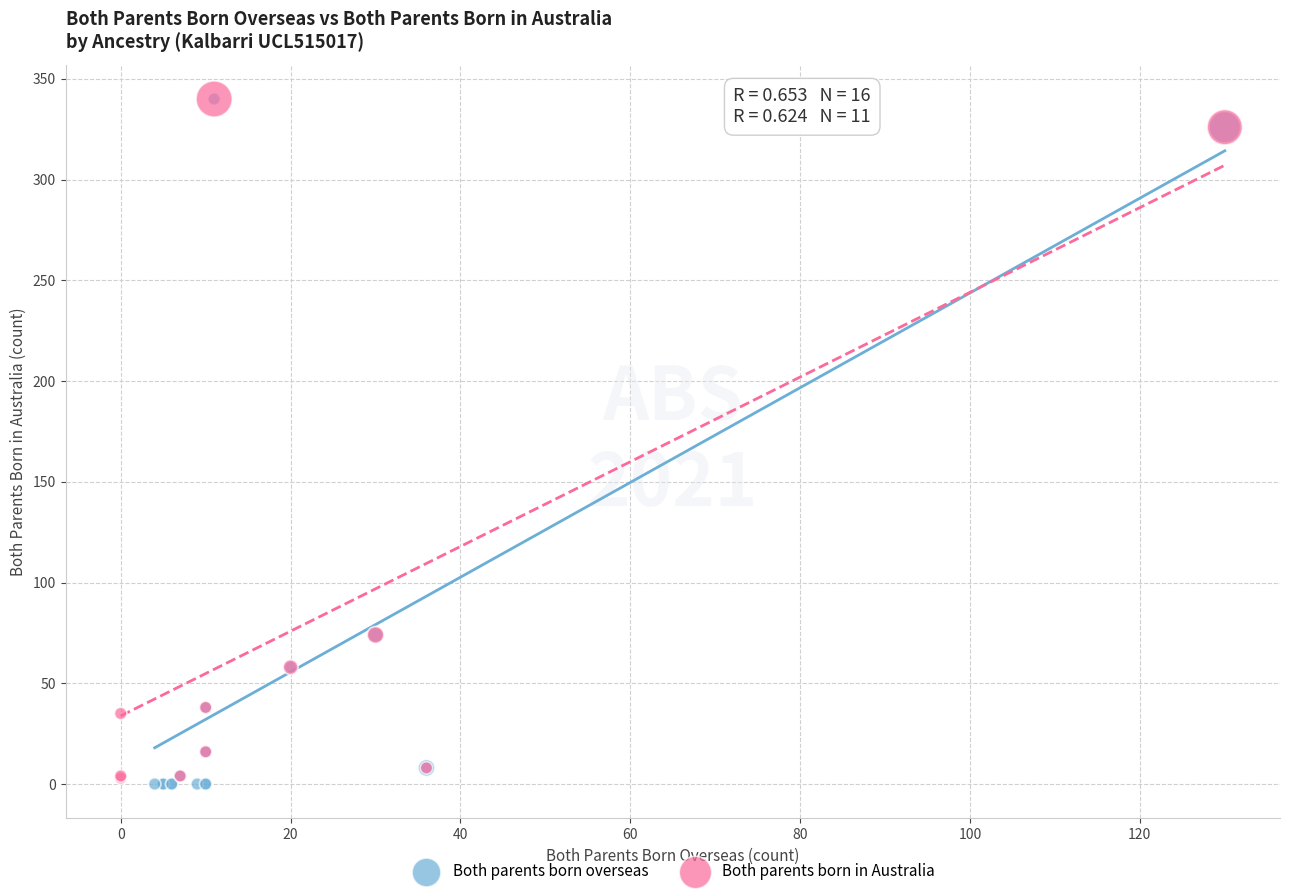

What are all the series names shown in the legend?

Both parents born overseas, Both parents born in Australia